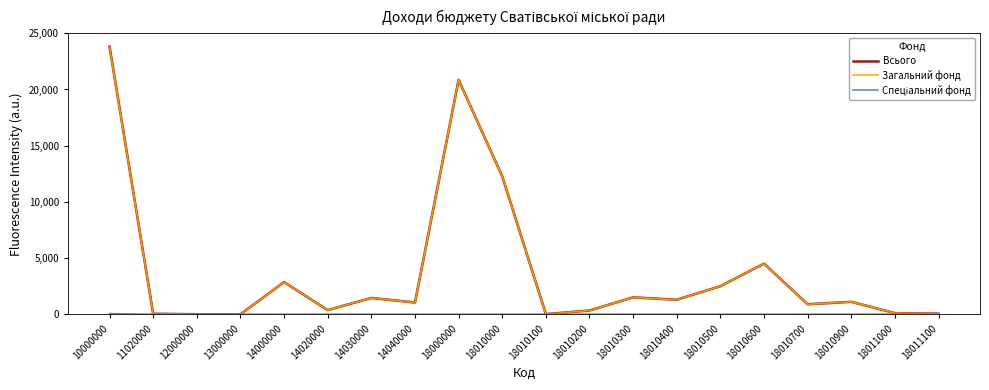

What is the greatest value displayed?

23807.6